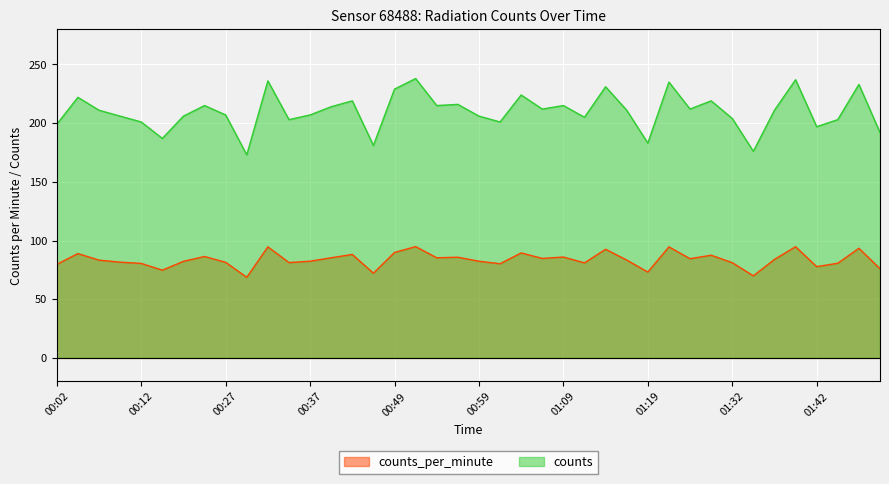

What is the maximum value for counts_per_minute?

94.8